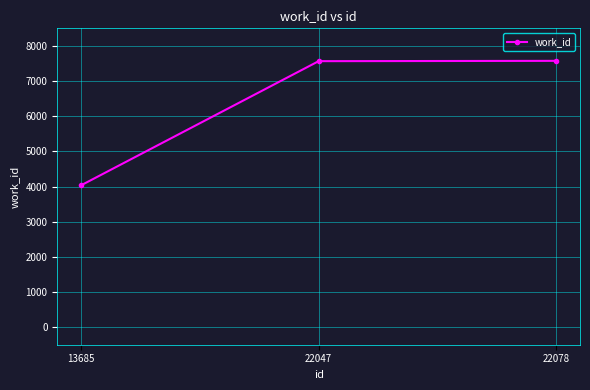

What is the value of the 3rd point from the left?

7575